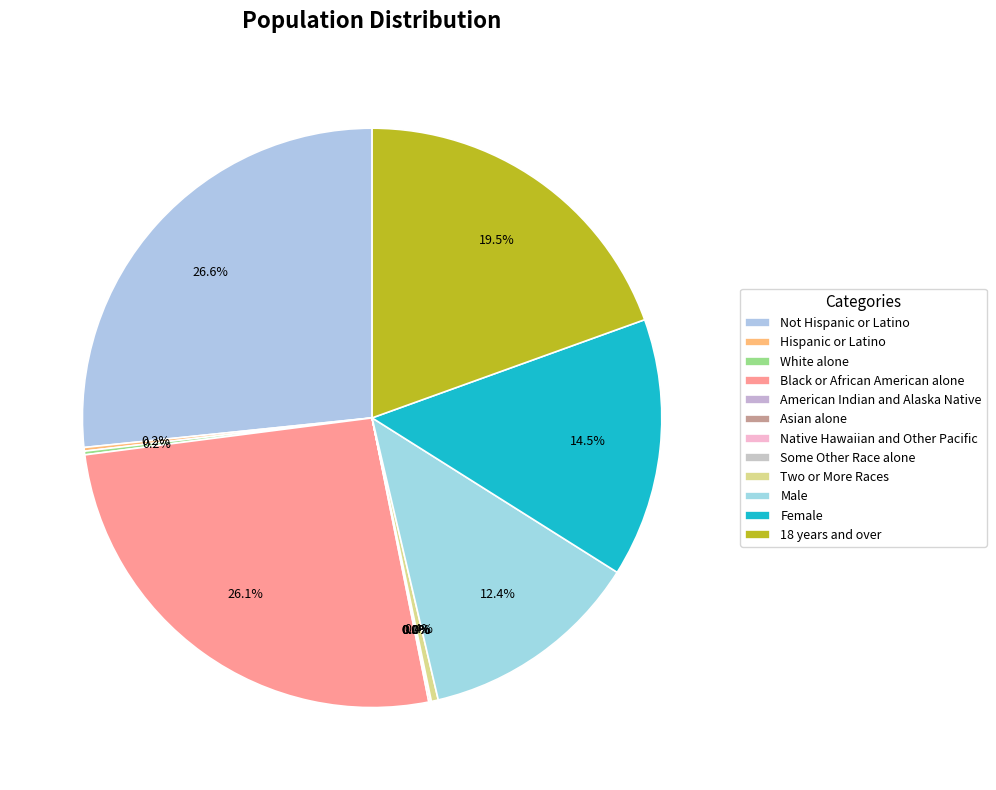

What is the smallest slice in the pie chart?

Asian alone